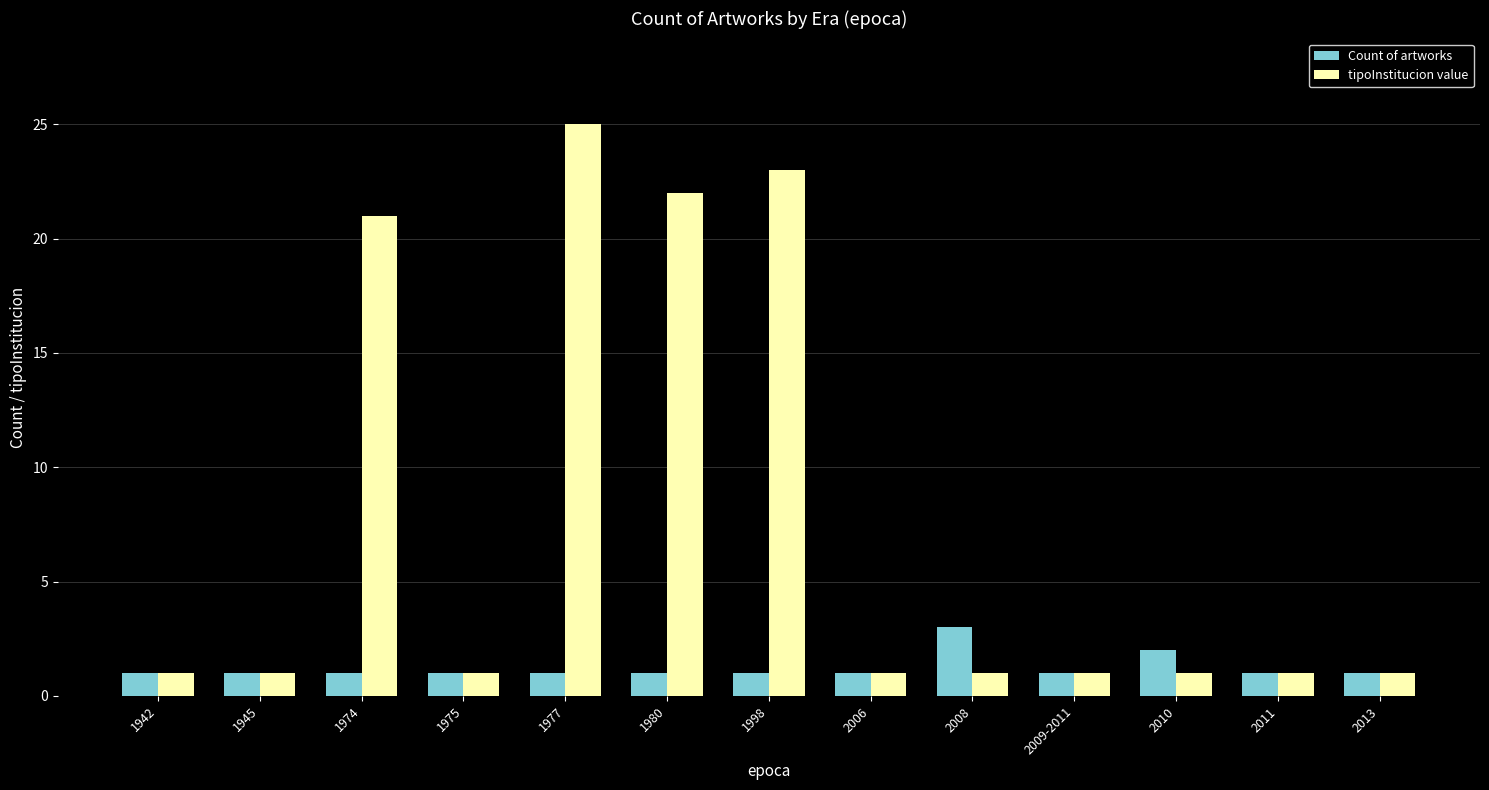

What is the sum of the tipoInstitucion value values at 1974 and 1977?

46